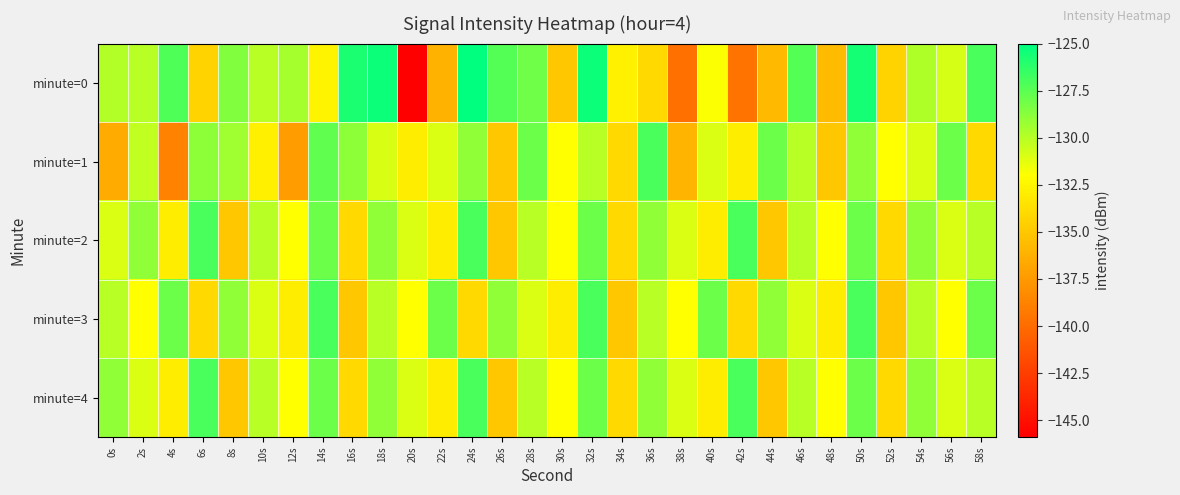

Count the number of categories in the chart.

30